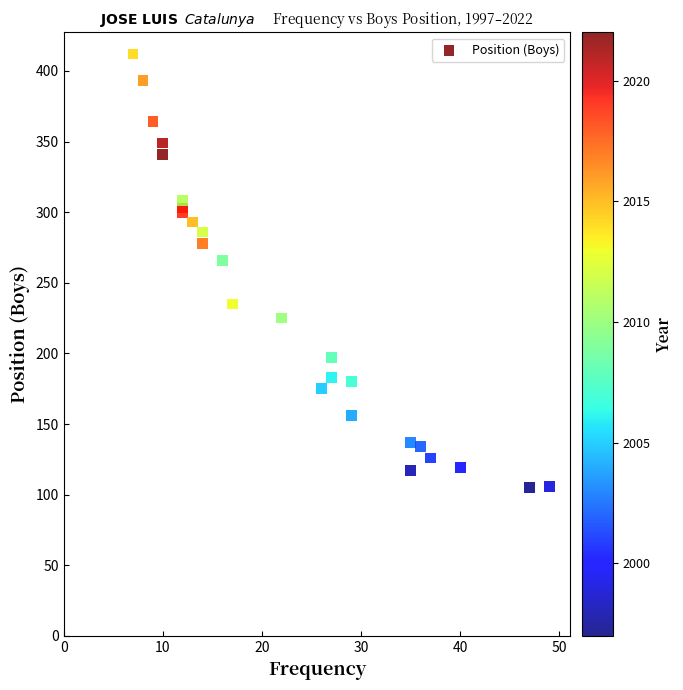

What Y value in the scatter plot is closest to 258?

266